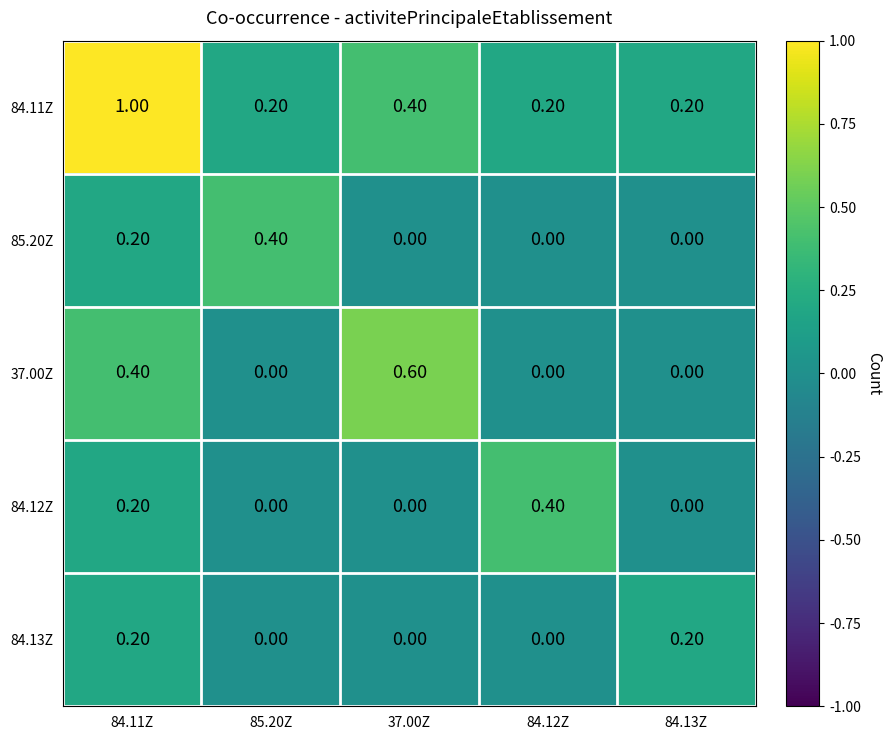

What is the sum of all 85.20Z values?

0.6